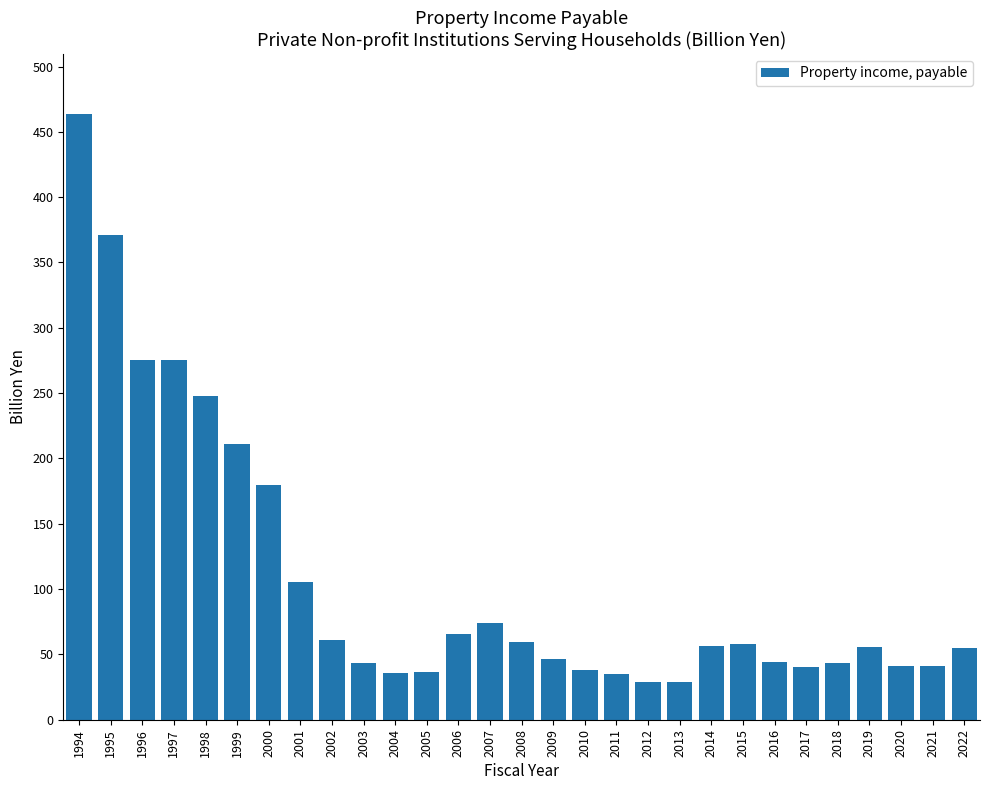

Is it true that the value at 1996 is 275.2?

True